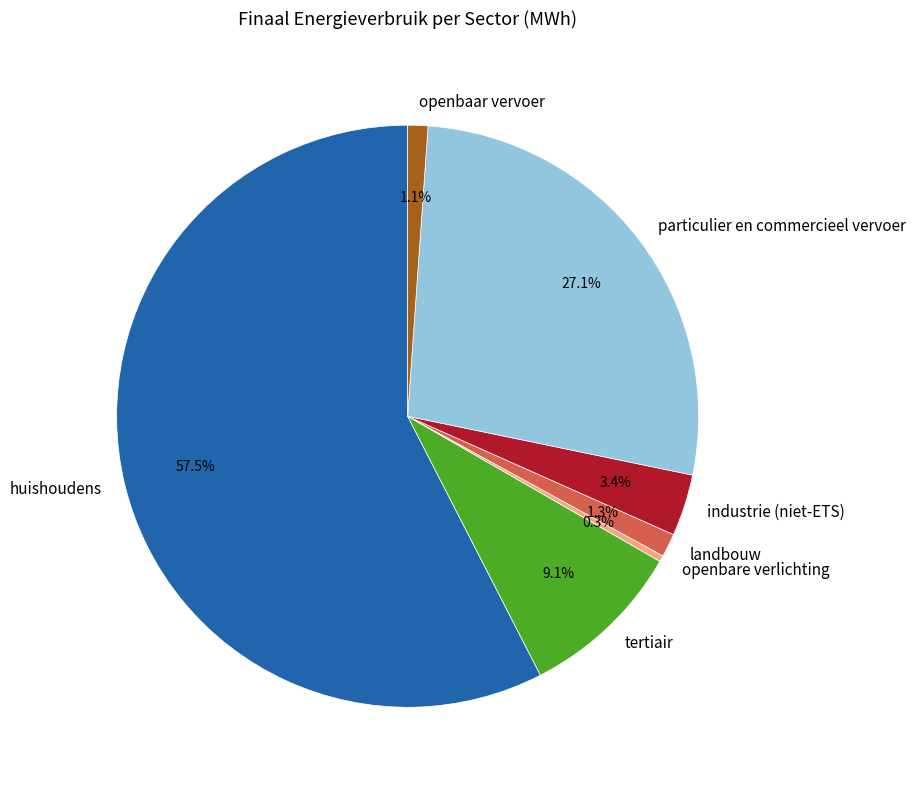

Between industrie (niet-ETS) and landbouw, which is larger?

industrie (niet-ETS)